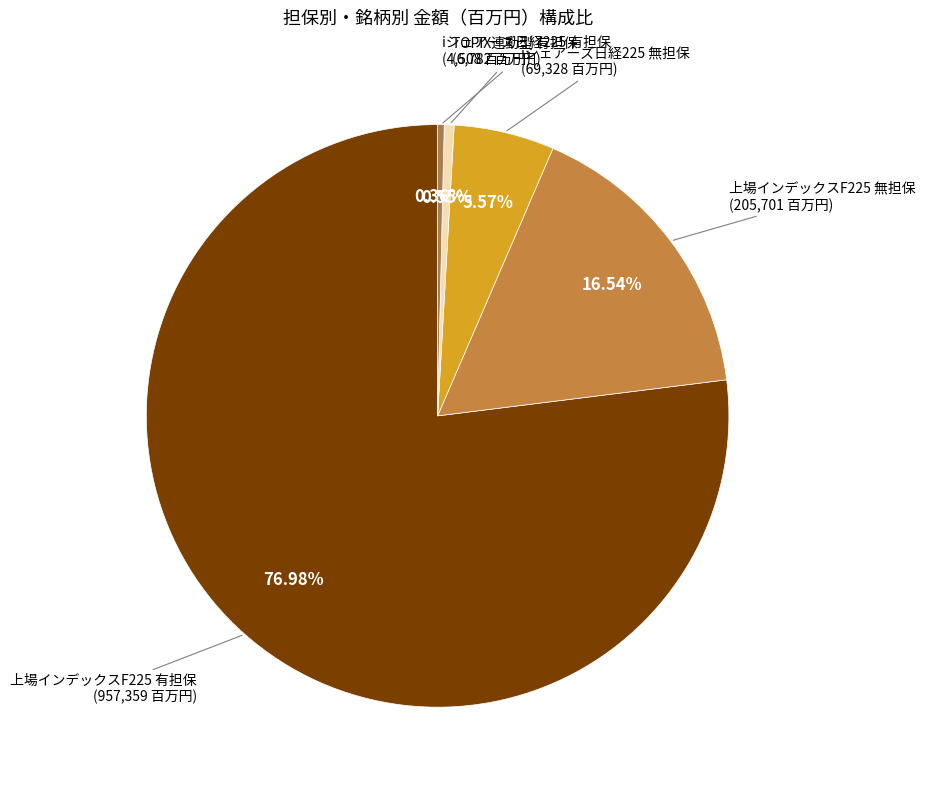

Combined, do iシェアーズ日経225 無担保 (69,328 百万円) and TOPIX連動型 有担保 (6,782 百万円) account for over 50%?

No